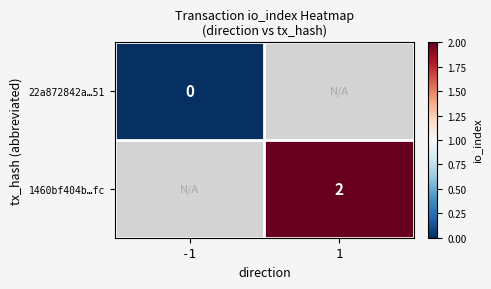

How many distinct data groups are displayed?

2